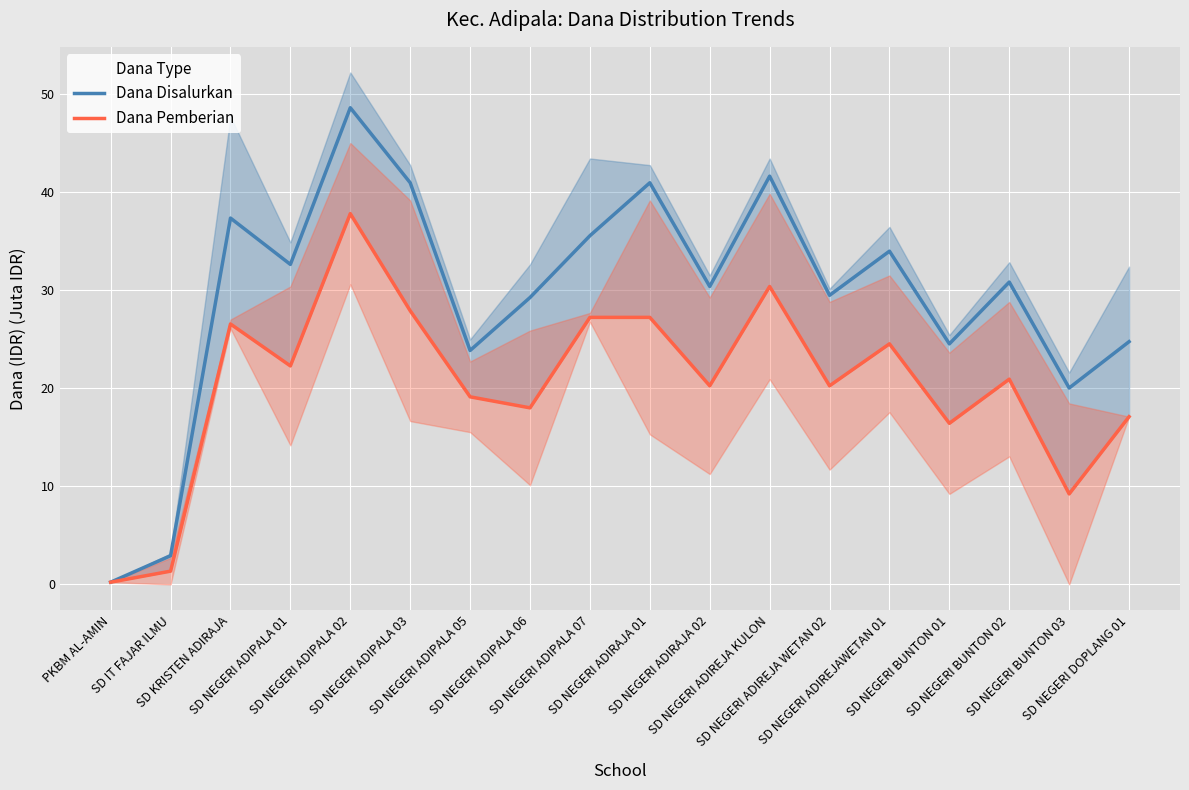

Rank the series at SD NEGERI ADIPALA 06 from lowest to highest value.

Dana Pemberian, Dana Disalurkan